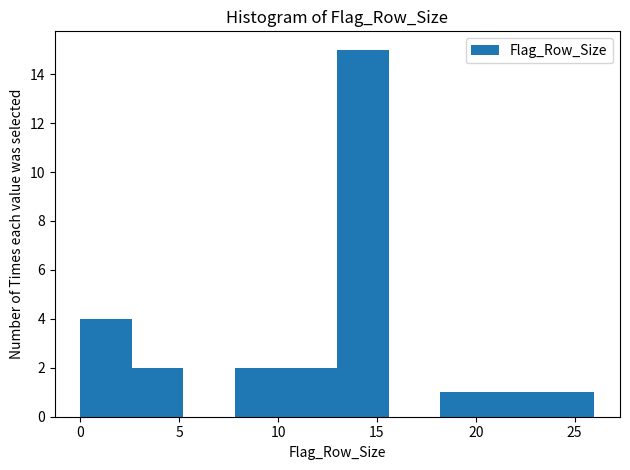

Reading left to right, list every bar in this chart as the range it spans on the x-axis followed by its height. Neither the bar edges nor the heights are printed on the chart, so give them approximately, as read against the axes.

0.0 to 2.6: 4
2.6 to 5.2: 2
5.2 to 7.8: 0
7.8 to 10.4: 2
10.4 to 13.0: 2
13.0 to 15.6: 15
15.6 to 18.2: 0
18.2 to 20.8: 1
20.8 to 23.4: 1
23.4 to 26.0: 1